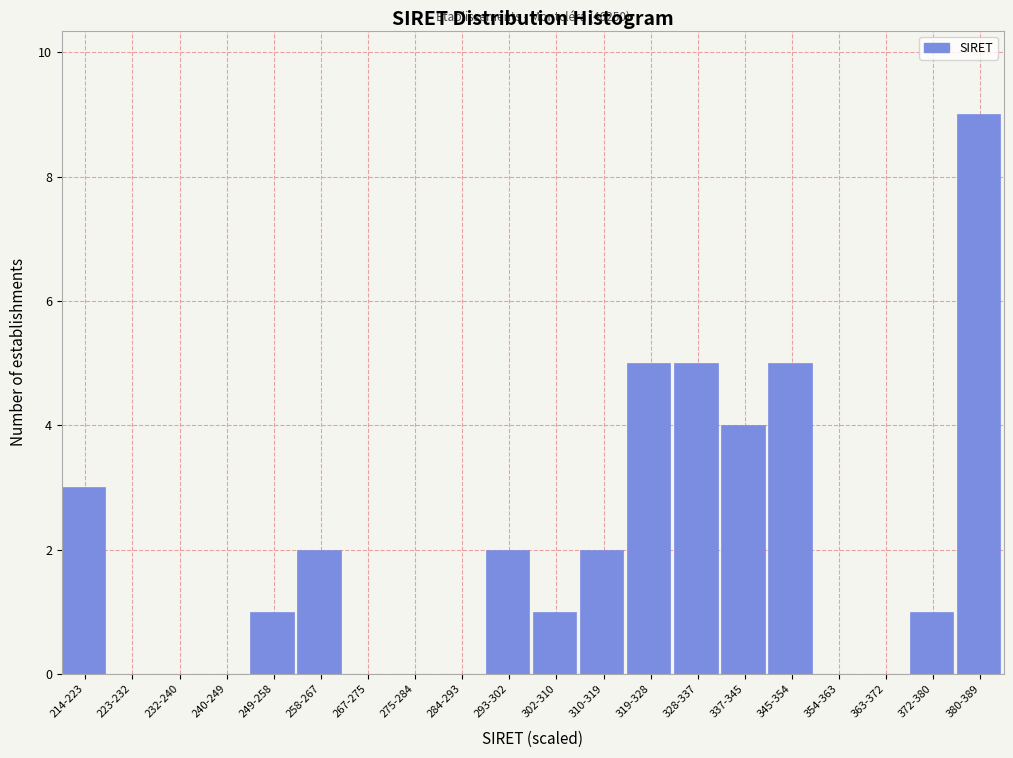

Reading left to right, what are all the values shown in this chart?

214-223=3	223-232=0	232-240=0	240-249=0	249-258=1	258-267=2	267-275=0	275-284=0	284-293=0	293-302=2	302-310=1	310-319=2	319-328=5	328-337=5	337-345=4	345-354=5	354-363=0	363-372=0	372-380=1	380-389=9